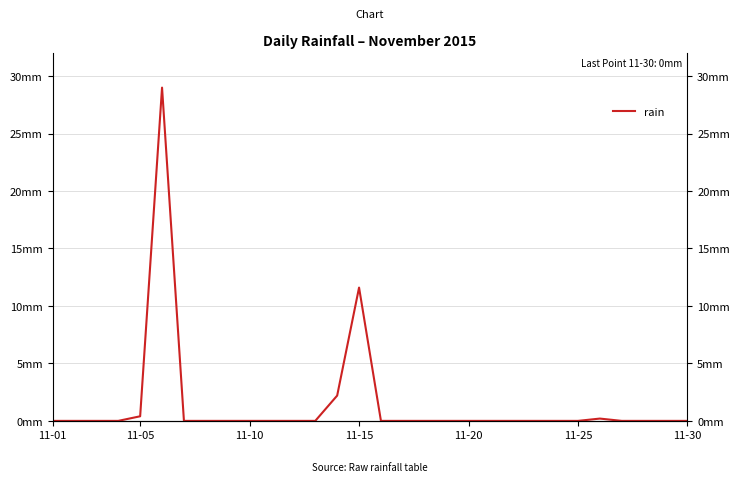

What position from the left is 25?

26